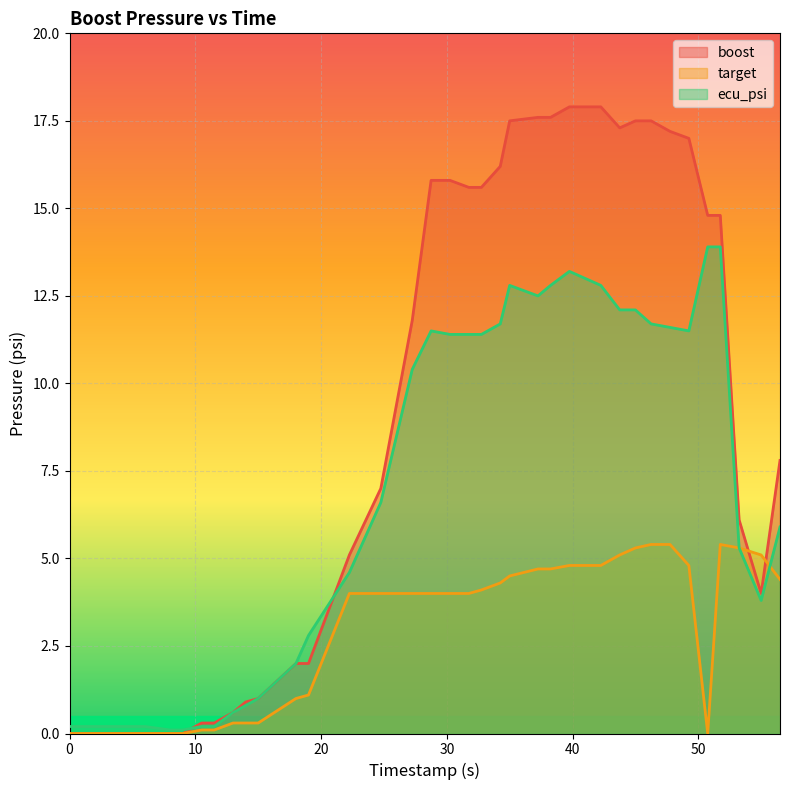

How many data points in boost are less than 11?

18